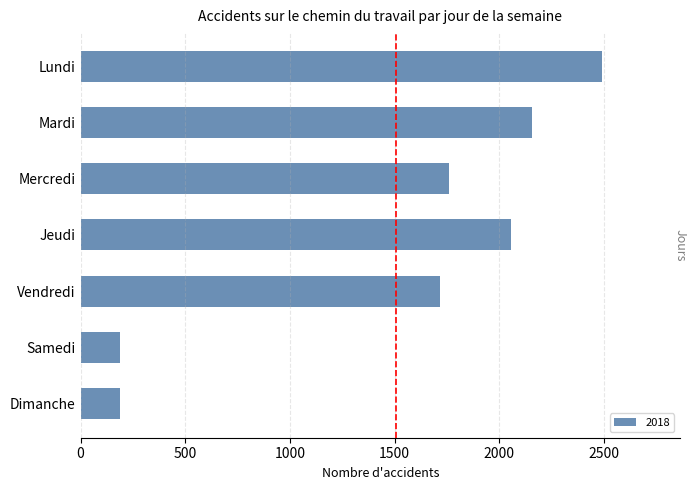

What is the minimum value shown in the chart?

186